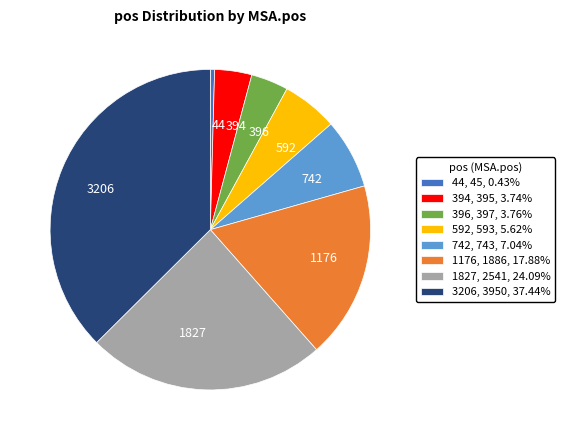

Which slice is the largest?

3206